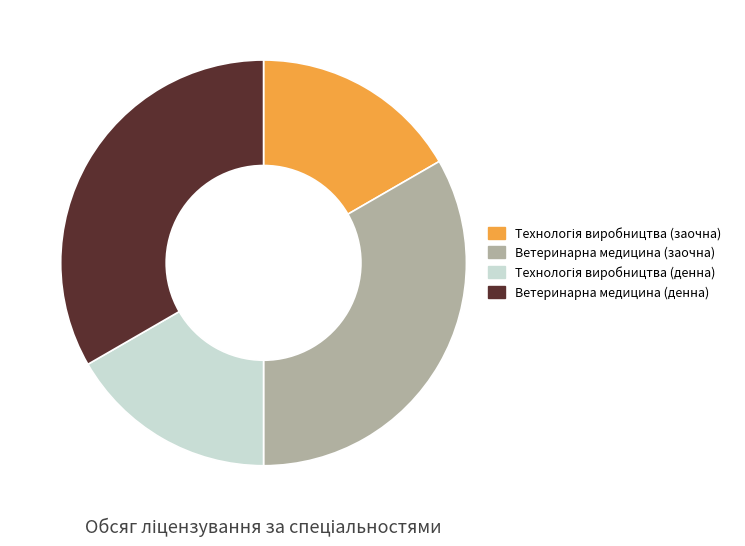

True or false: Ветеринарна медицина (денна) accounts for 33% of the total.

True